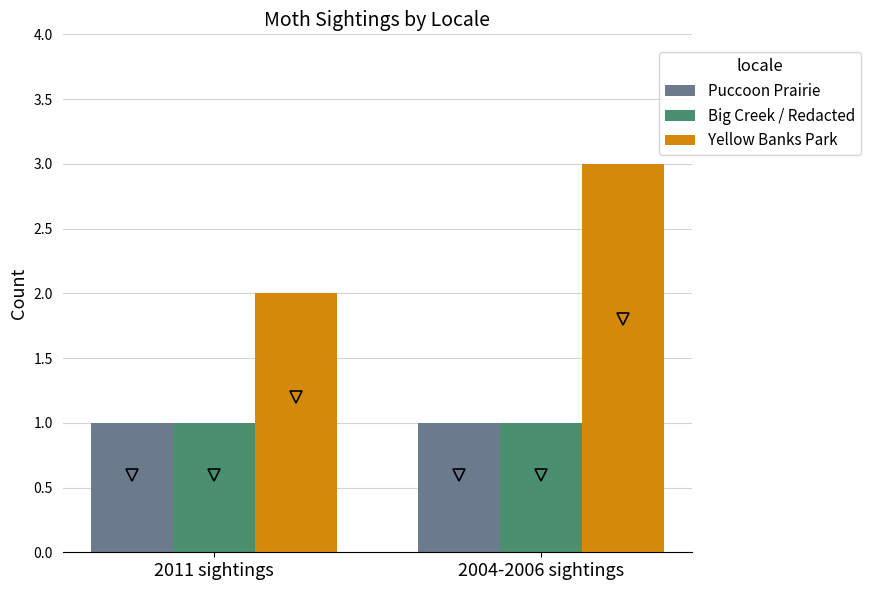

Does the chart contain stacked bars?

No